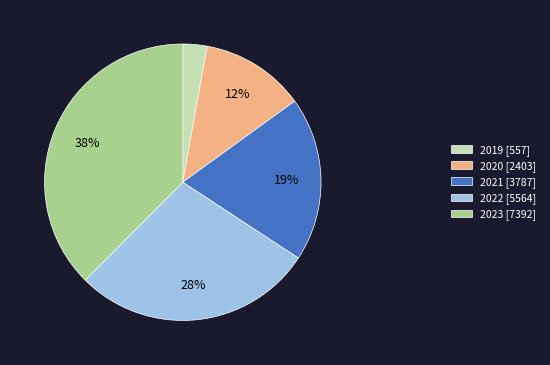

What is the smallest slice in the pie chart?

2019